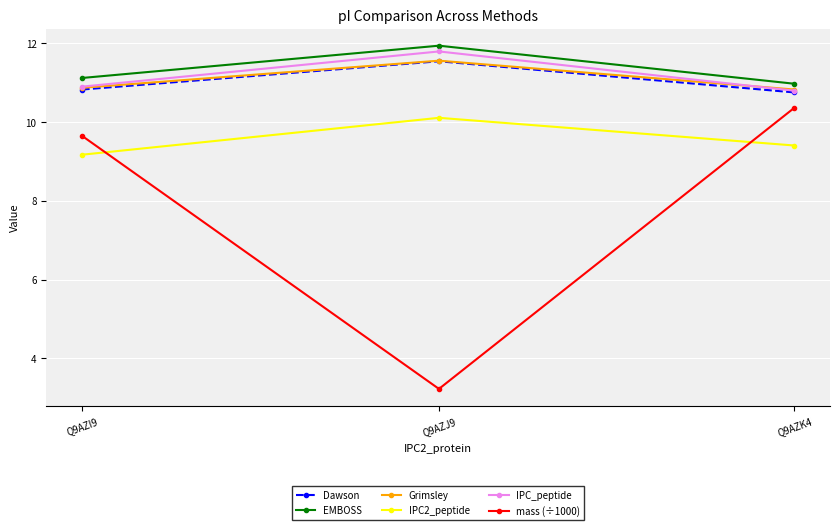

What is the value of the IPC_peptide point at the 3rd from the left?

10.8